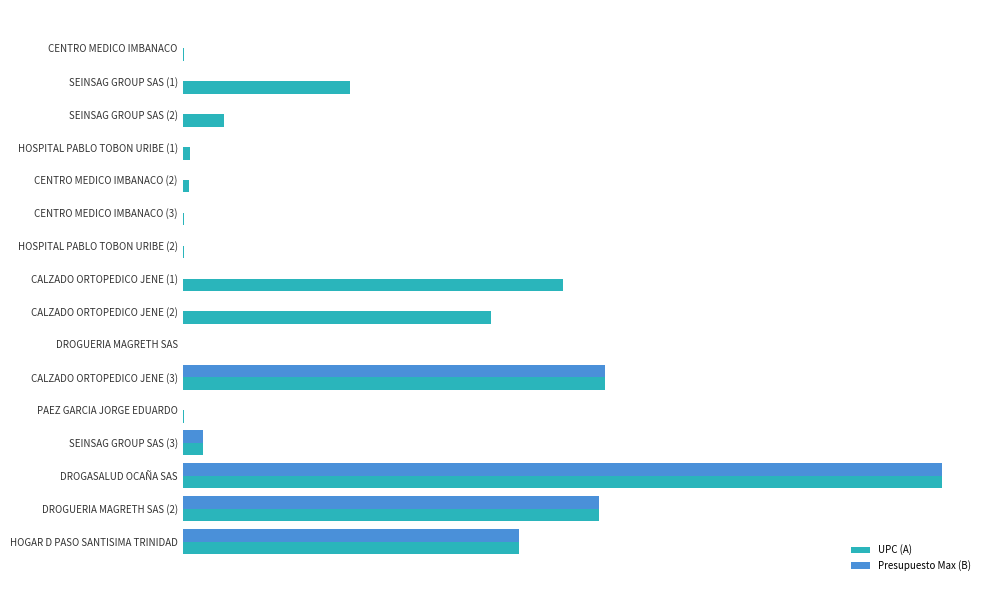

Which series has the widest spread of values?

Presupuesto Max (B)